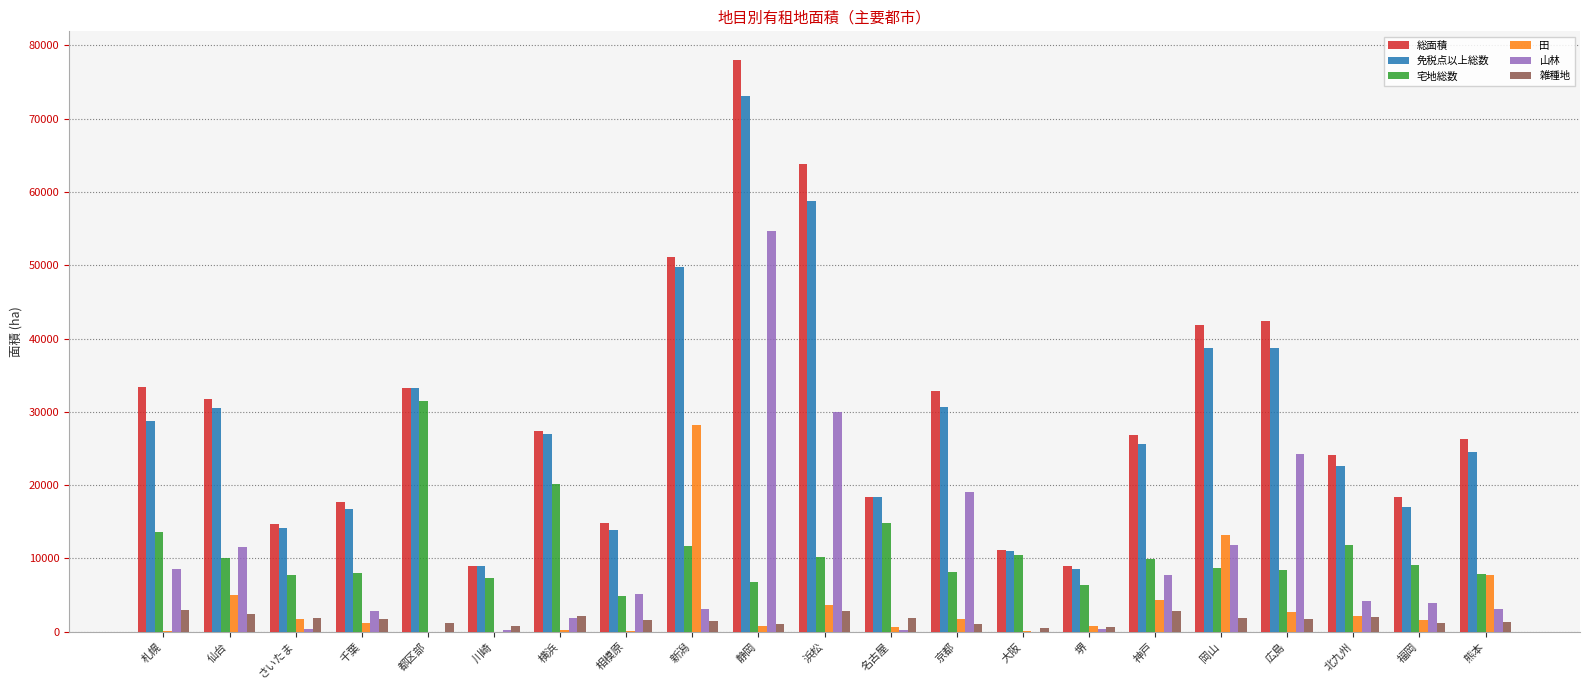

Between 新潟 and 堺, which series saw the biggest shift?

総面積